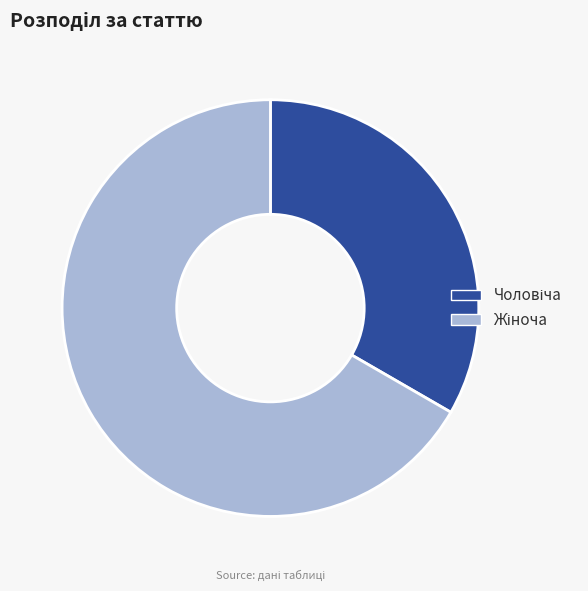

Is there any slice that represents more than half of the pie?

Yes